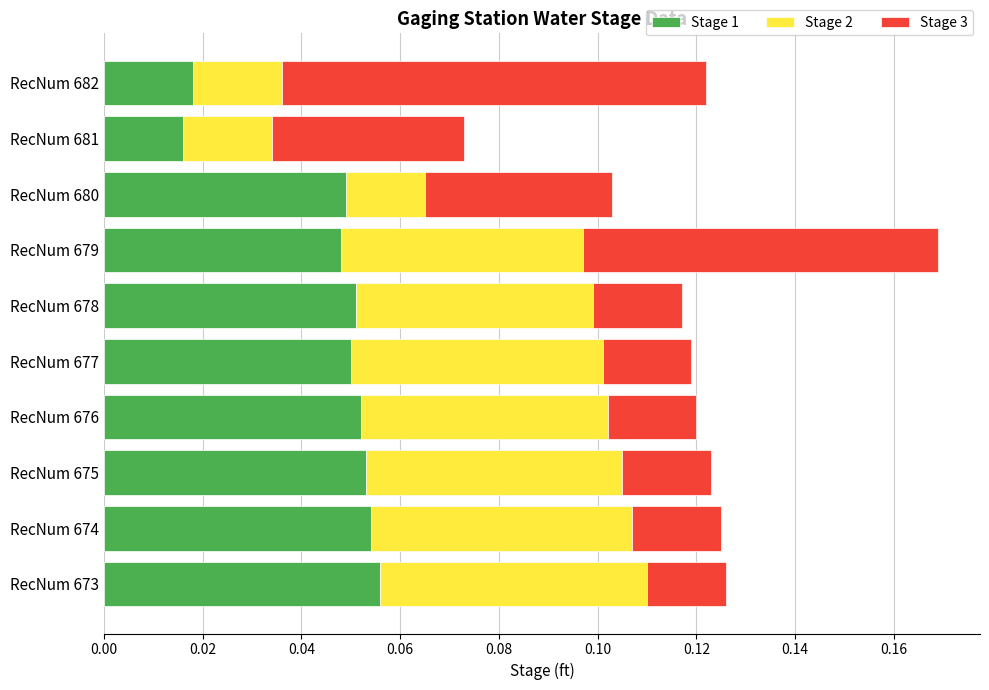

Count the Stage 1 values in the range 0 to 1.

10